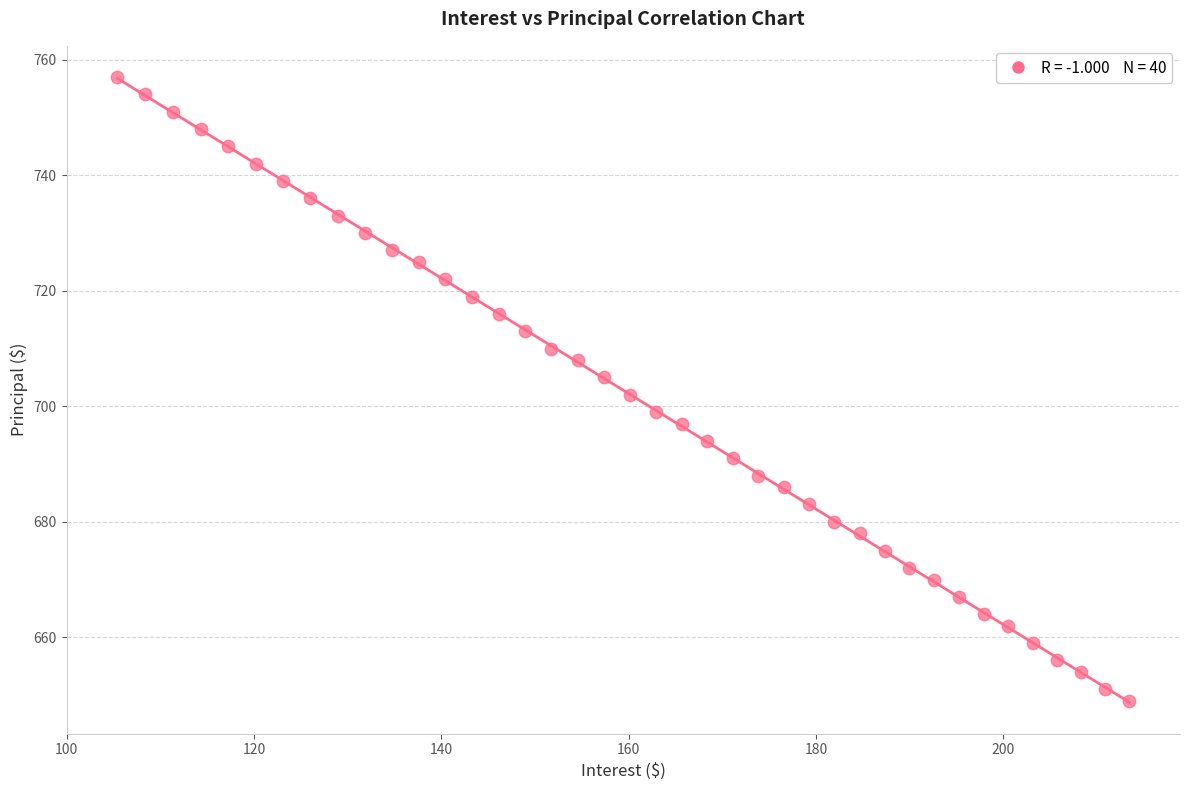

What is the range of Y values (max minus min)?

108